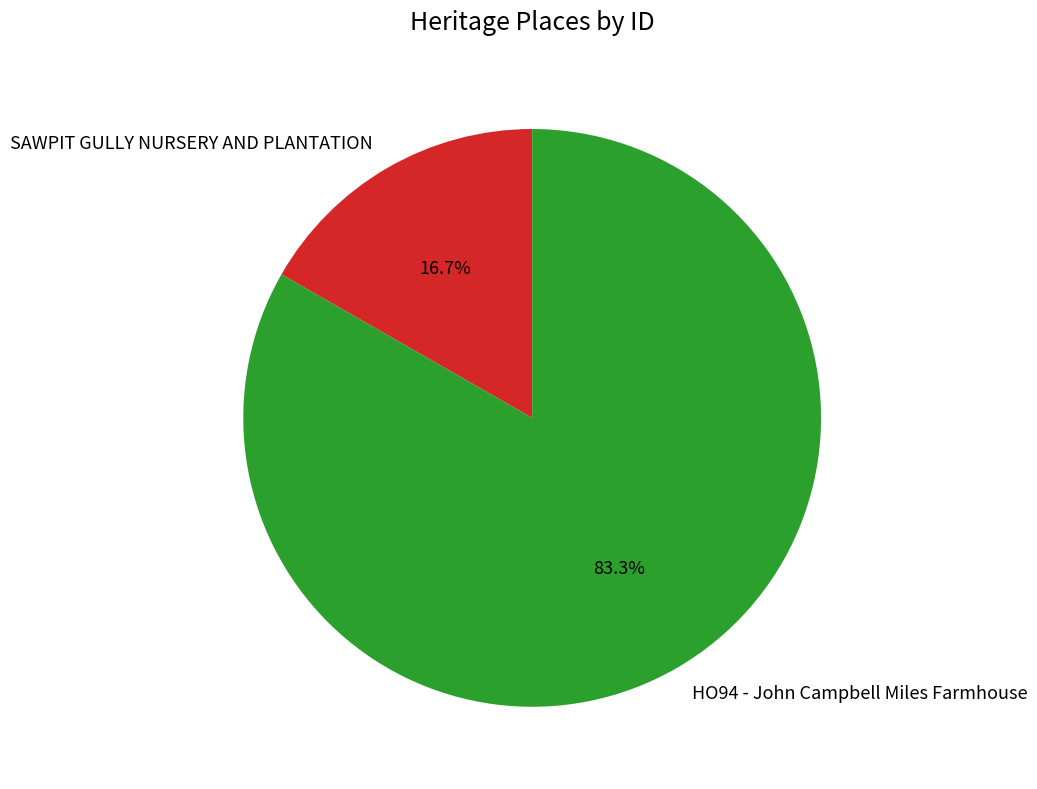

To the nearest percent, what is the difference between the SAWPIT GULLY NURSERY AND PLANTATION and HO94 - John Campbell Miles Farmhouse slice percentages?

67%